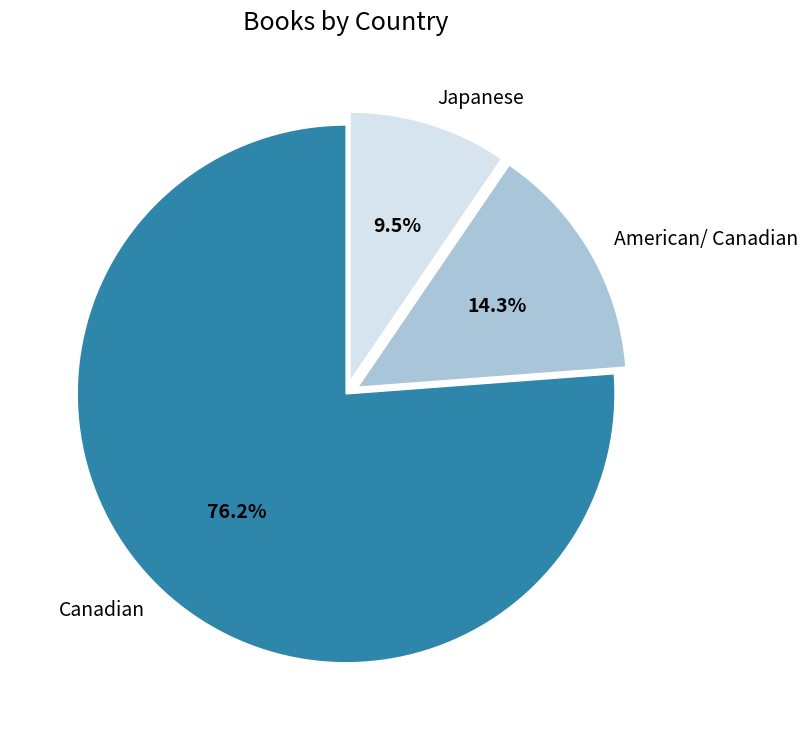

Count the number of slices in the pie.

3